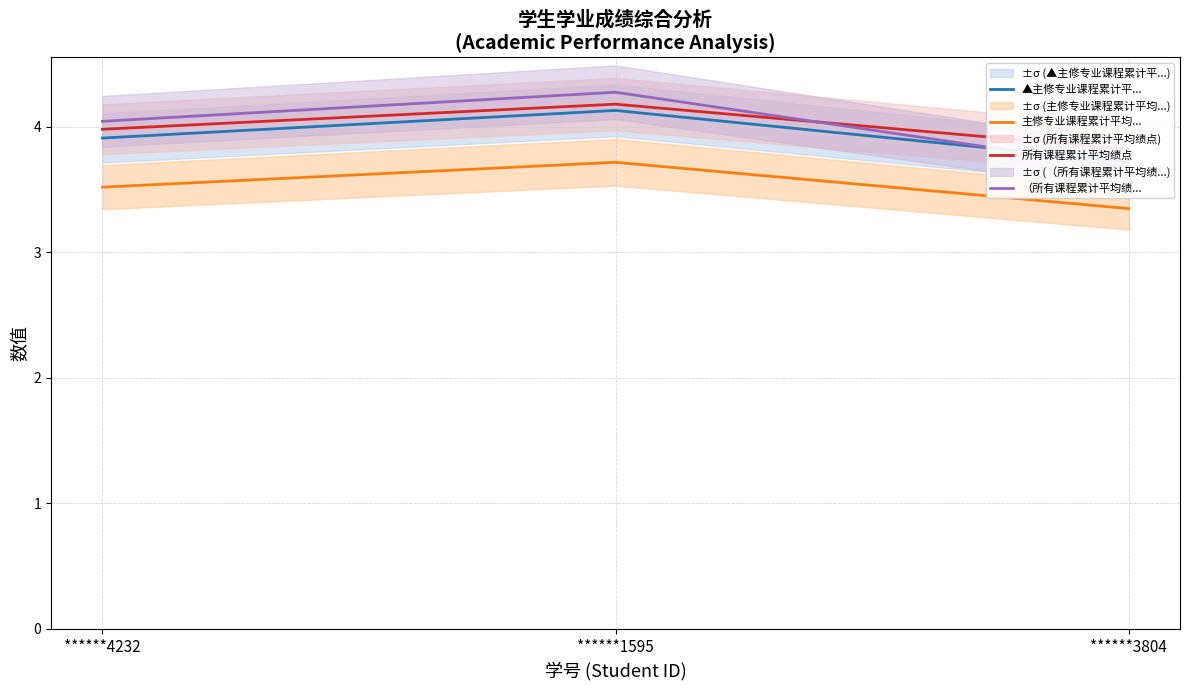

List the labels in order of 所有课程累计平均绩点 value, smallest first.

******3804, ******4232, ******1595